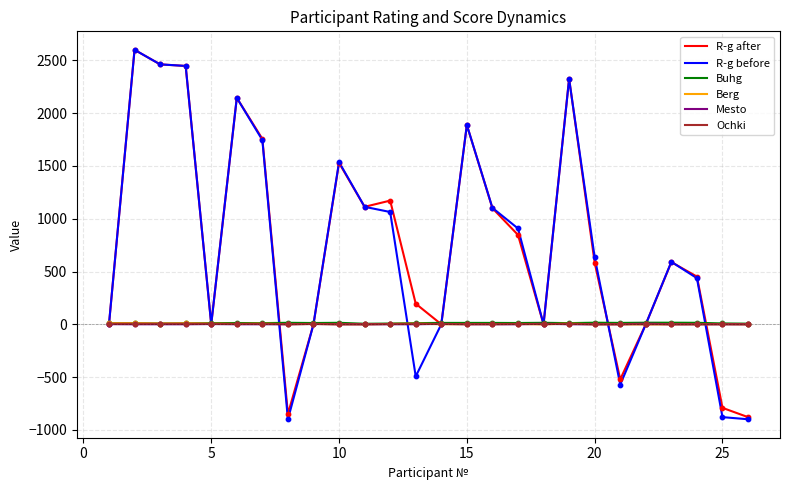

Which series has the largest range (max minus min)?

R-g before